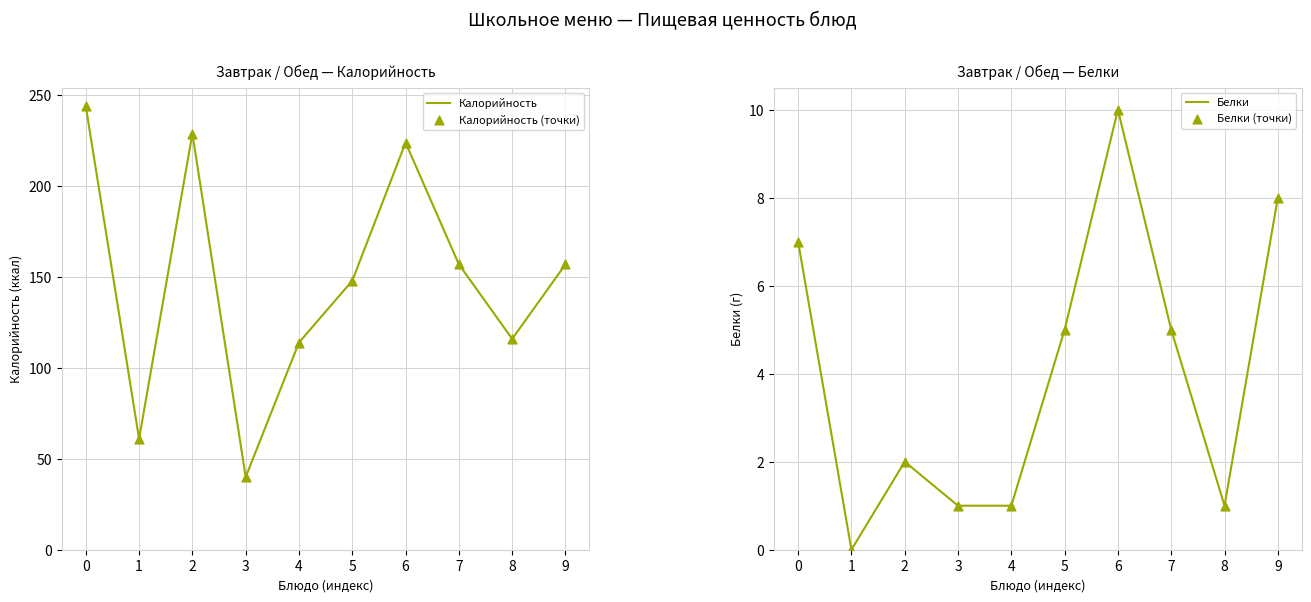

Which series reaches the minimum Y coordinate?

Белки